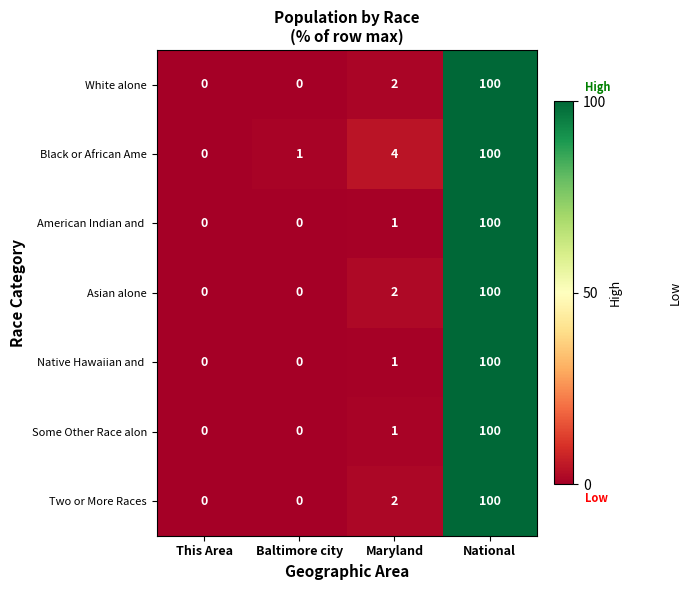

Between Baltimore city and Maryland, which series saw the biggest shift?

Black or African Ame